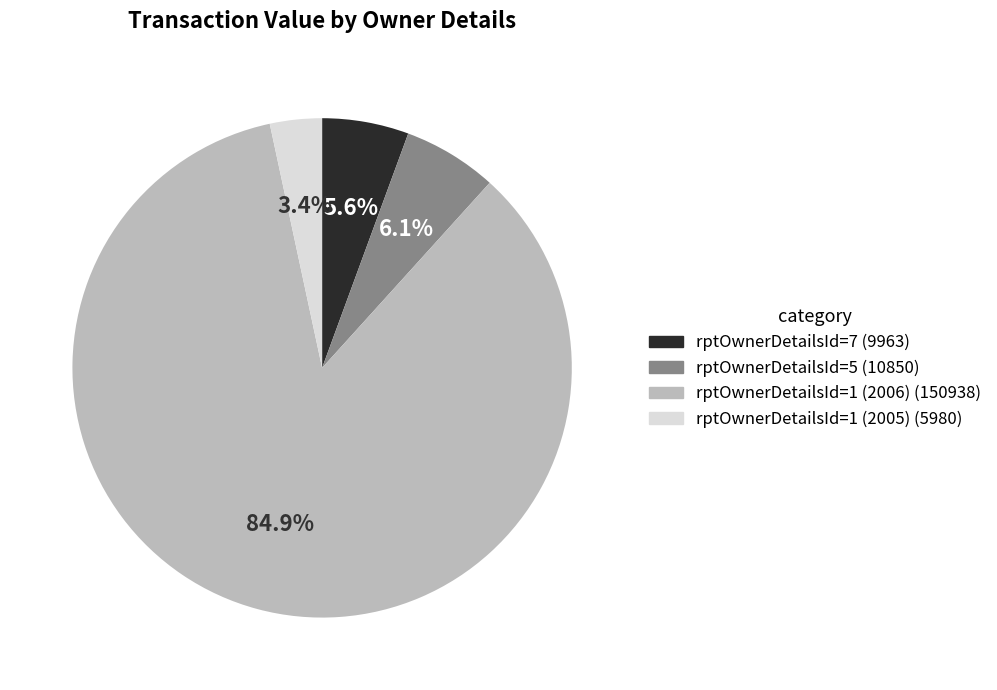

What is the ratio of the value at rptOwnerDetailsId=1 (2005) to the value at rptOwnerDetailsId=5?

0.6